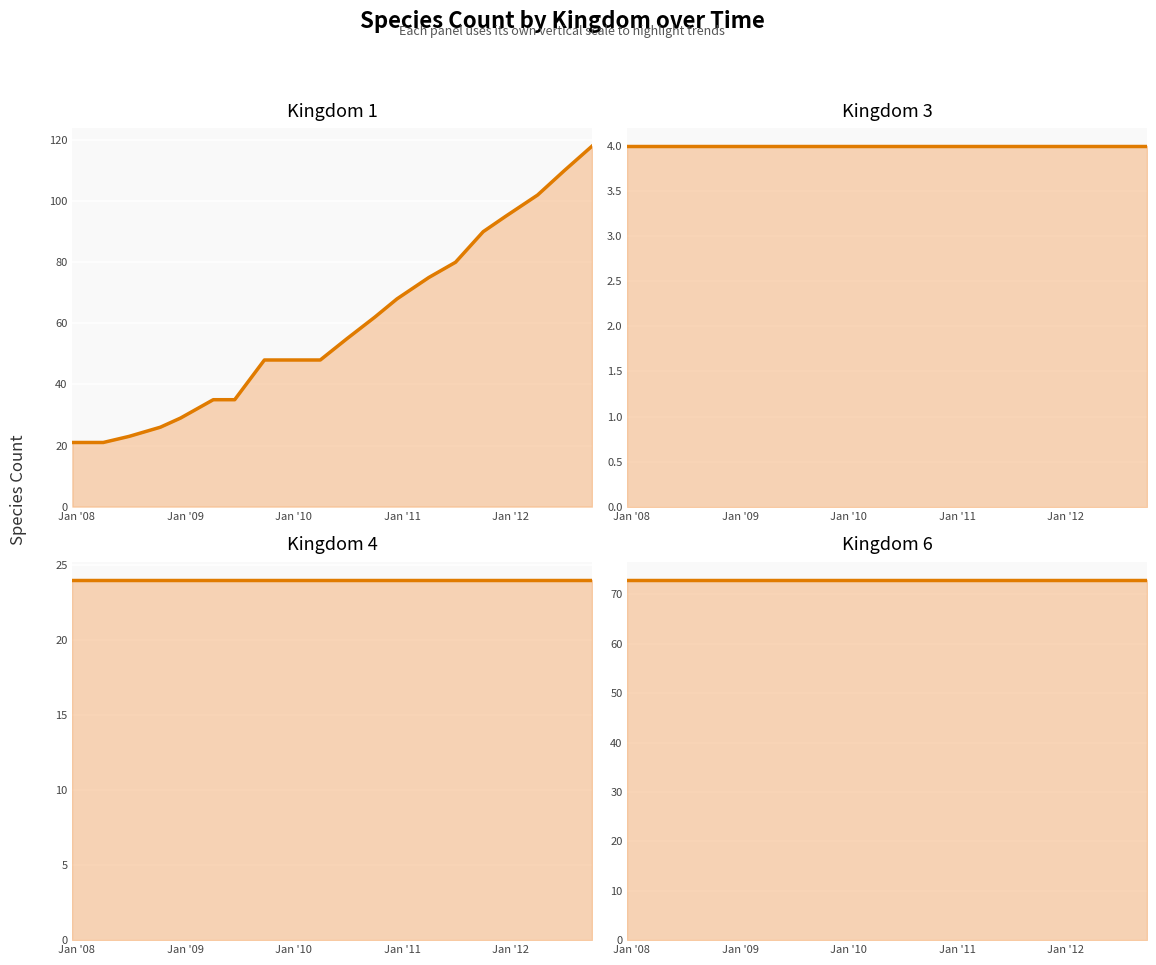

Count the number of data series in this chart.

4